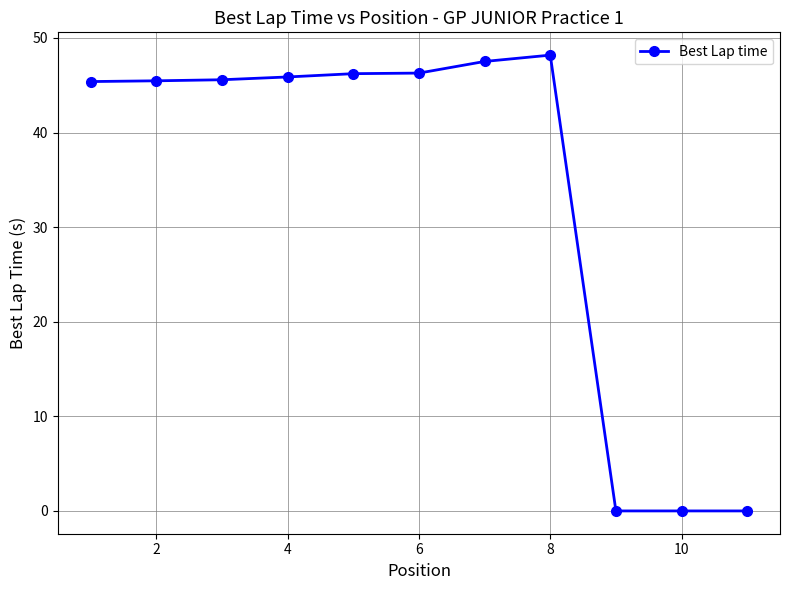

How many categories are shown in the chart?

11